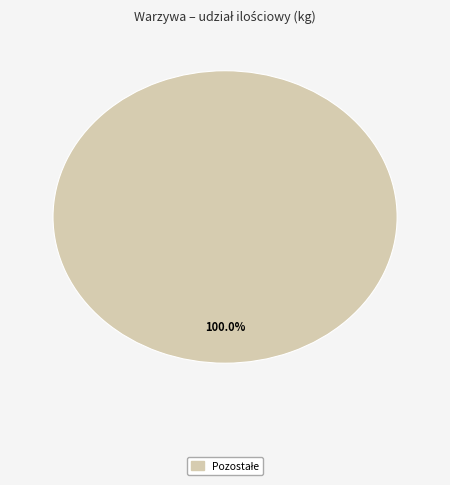

Does any single category account for the majority?

Yes